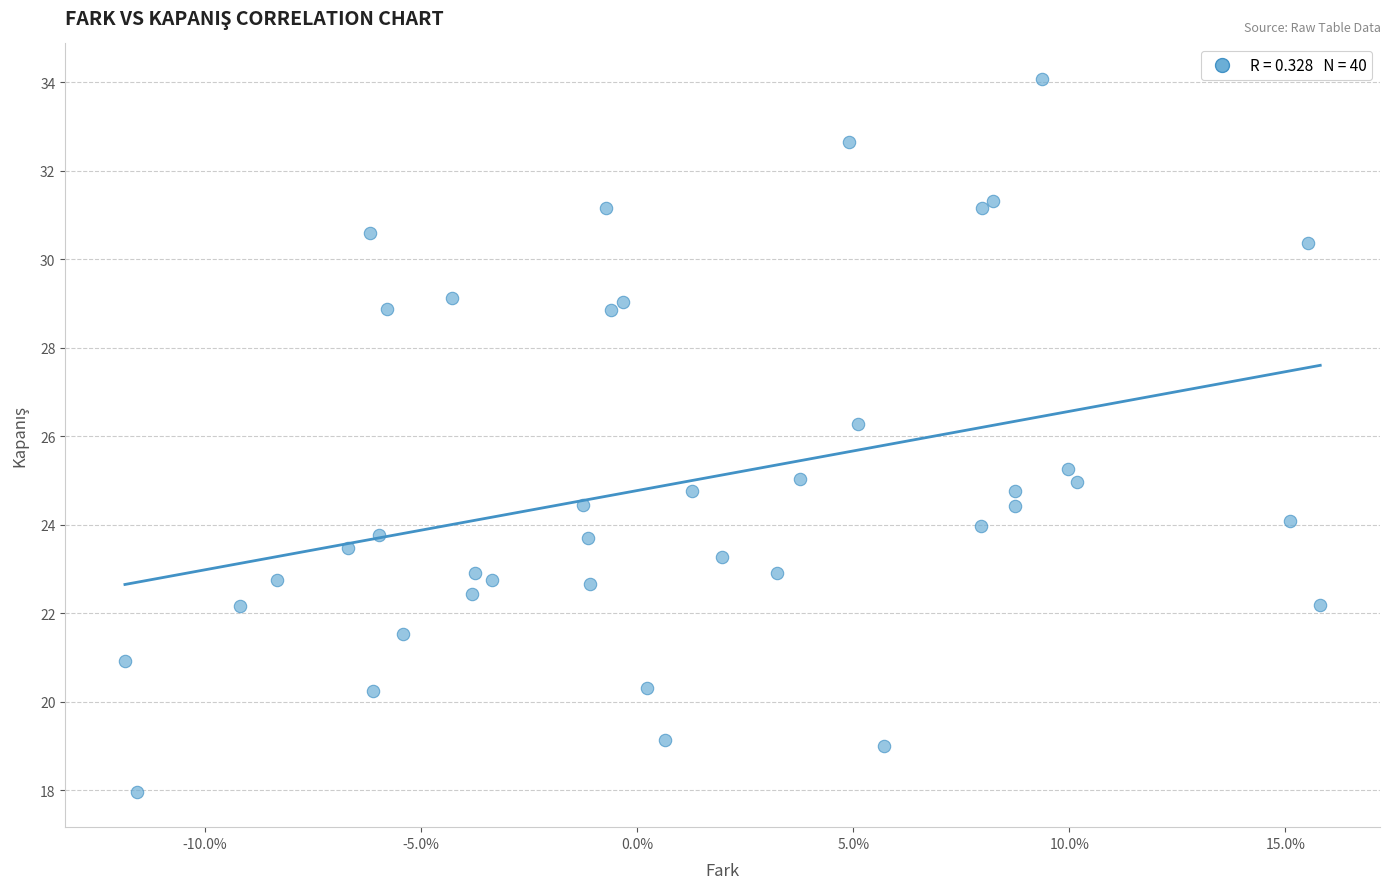

What Y value in the scatter plot is closest to 26?

26.3